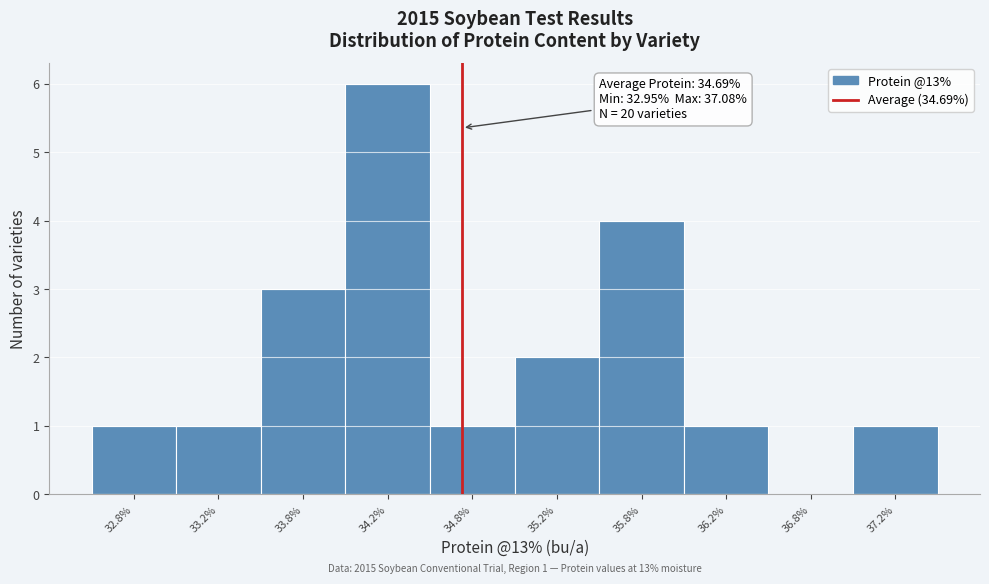

Over which range of the x-axis is the bar tallest?

34.0 to 34.5